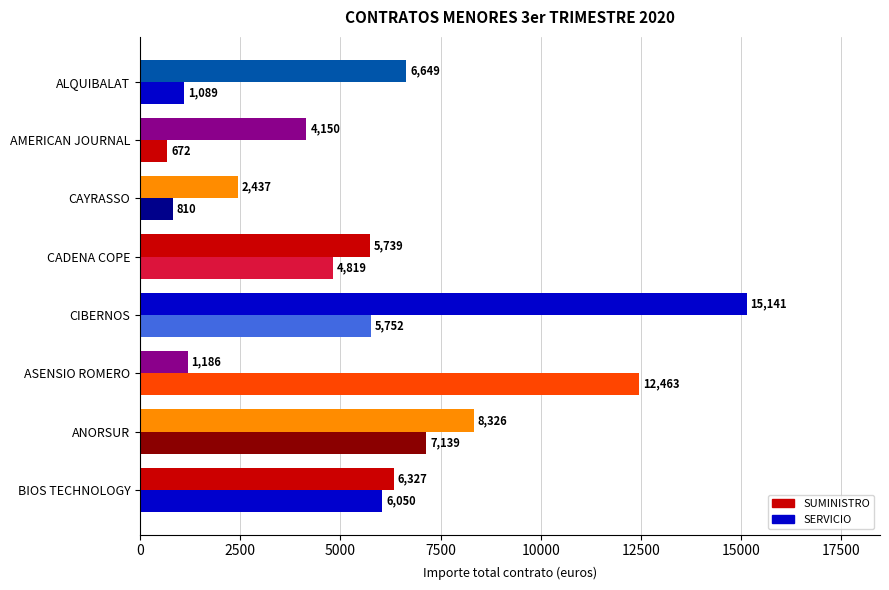

Rank the series by their average value, from highest to lowest.

SUMINISTRO, SERVICIO